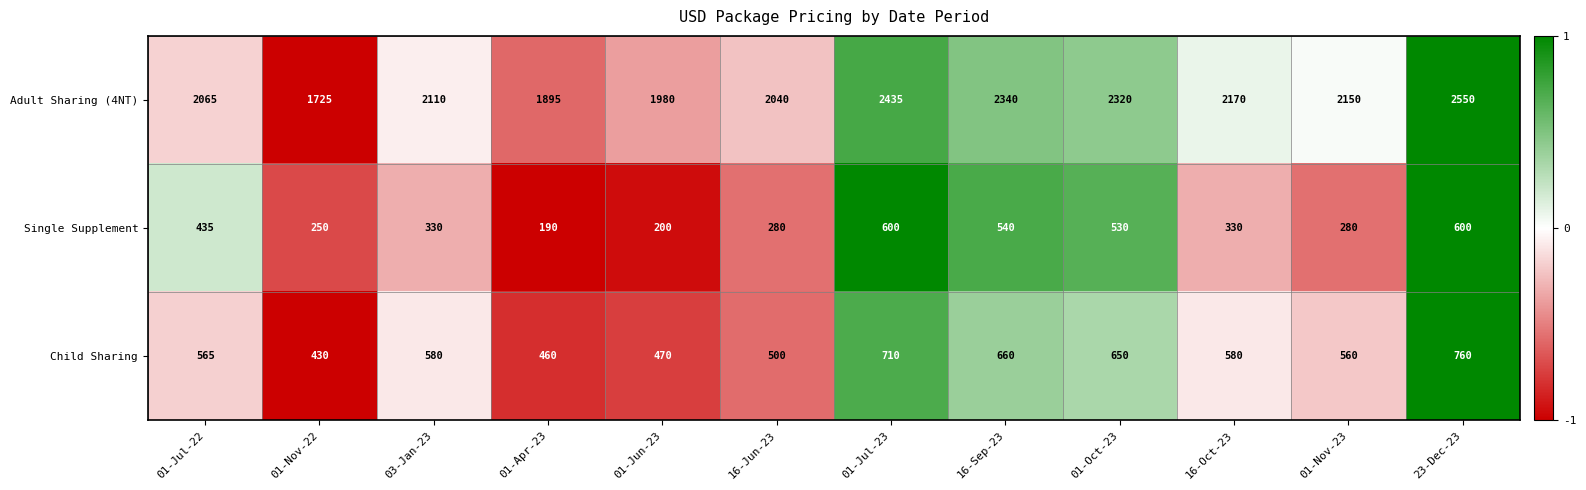

The Child Sharing series shows 1036 at 16-Oct-23. True or false?

False